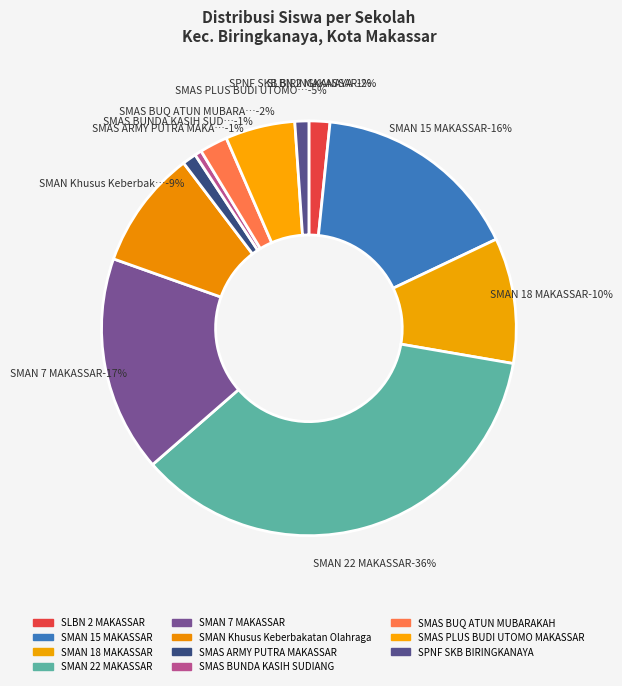

How much of the chart is everything except SMAS BUQ ATUN MUBARAKAH?

97.8%